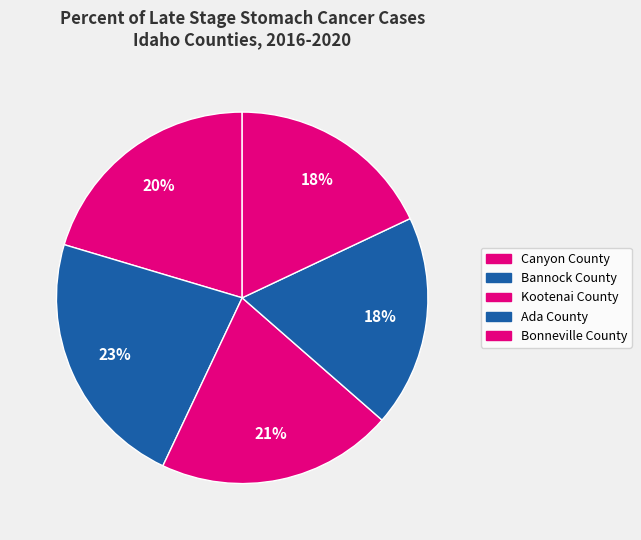

What is the largest slice in the pie chart?

Bannock County